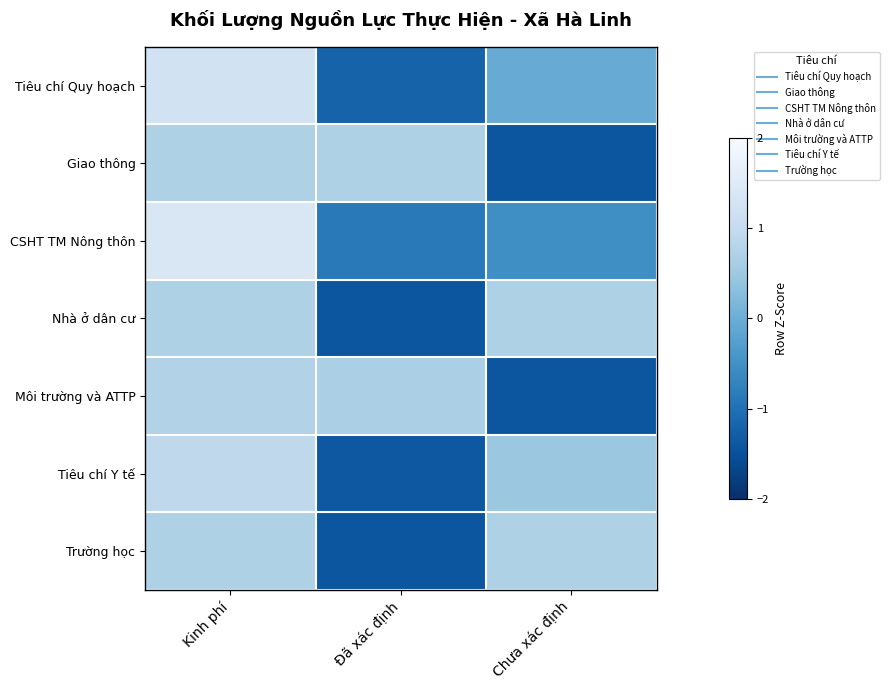

What is the total value across all series at Đã xác định?

-4.9